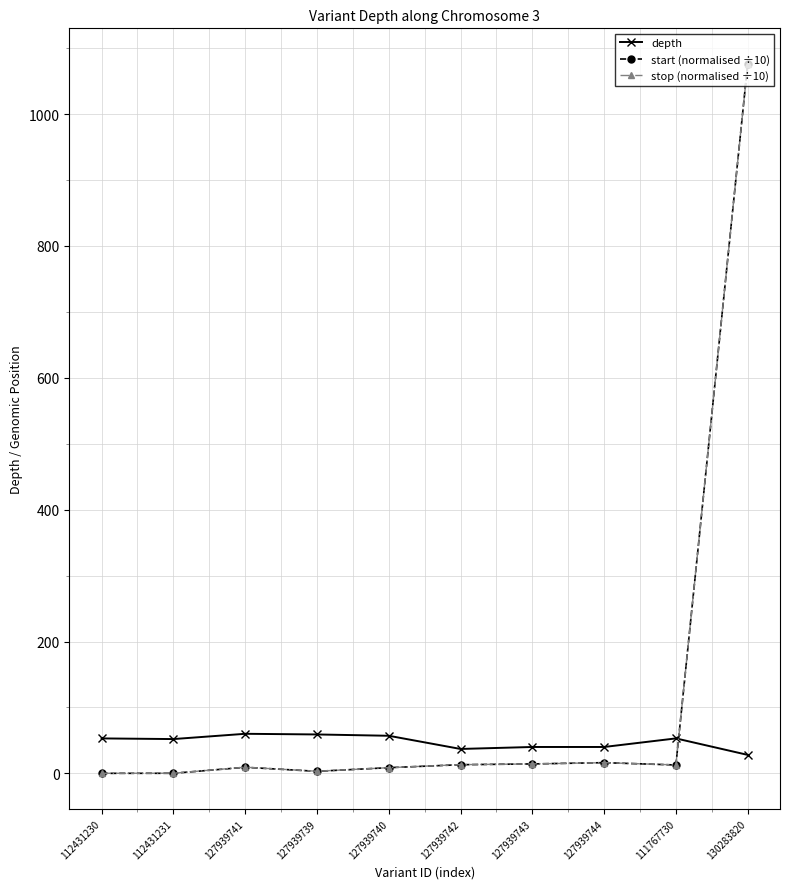

The value of depth at 127939744 is 40.0. True or false?

True